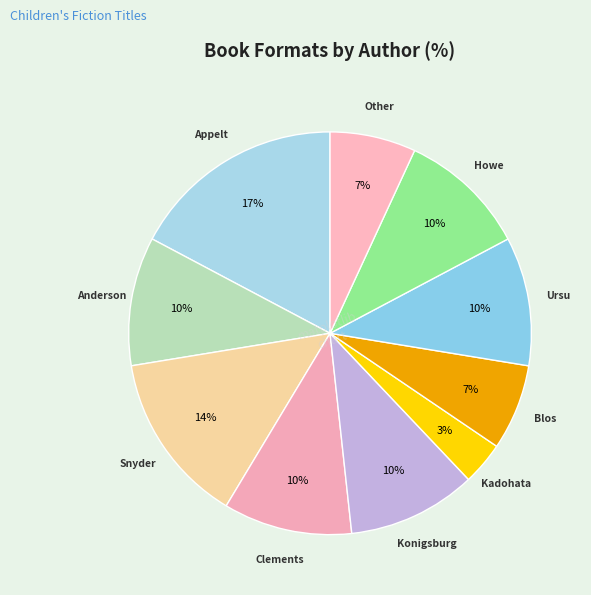

How many slices are in this pie chart?

10